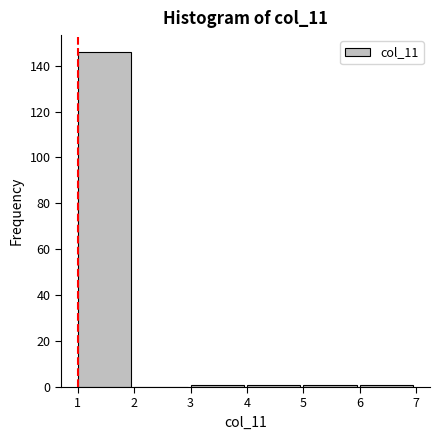

How tall is the bar that spans 1 to 2 on the x-axis? The values are not printed on the chart, so give them approximately, as read against the axis.

146